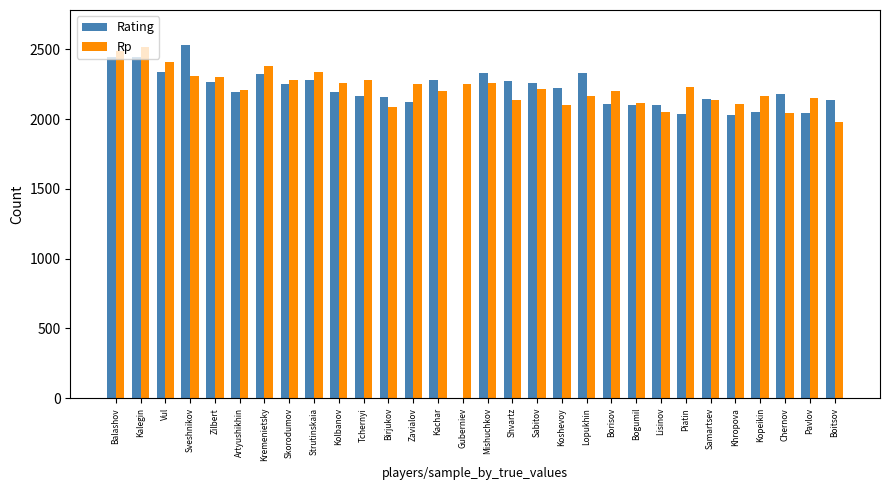

What is the spread (max minus min) of values at Pavlov?

105